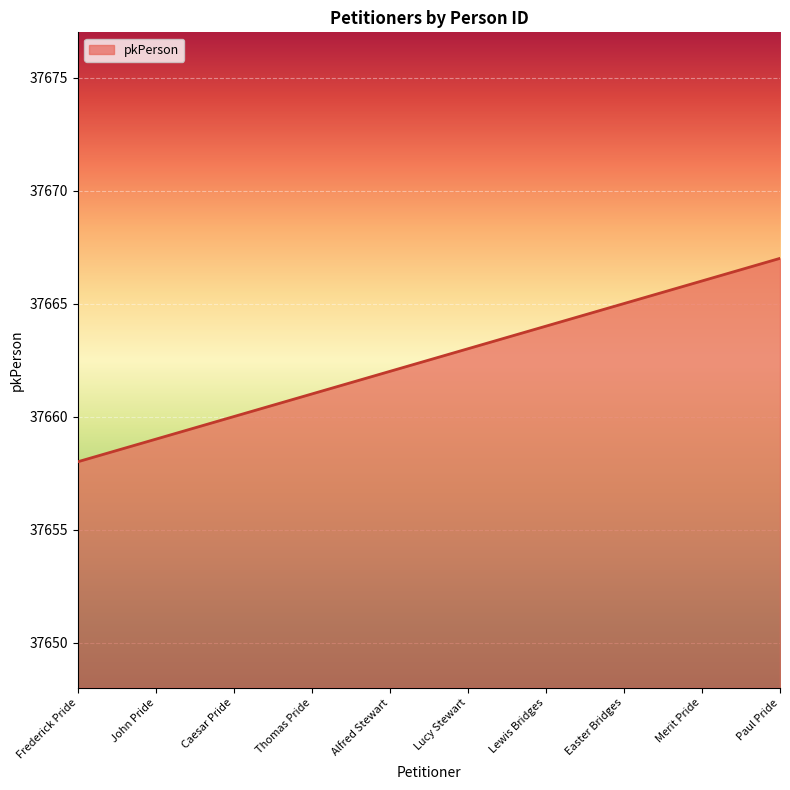

Where is the data nearest to the value 37662?

Alfred Stewart